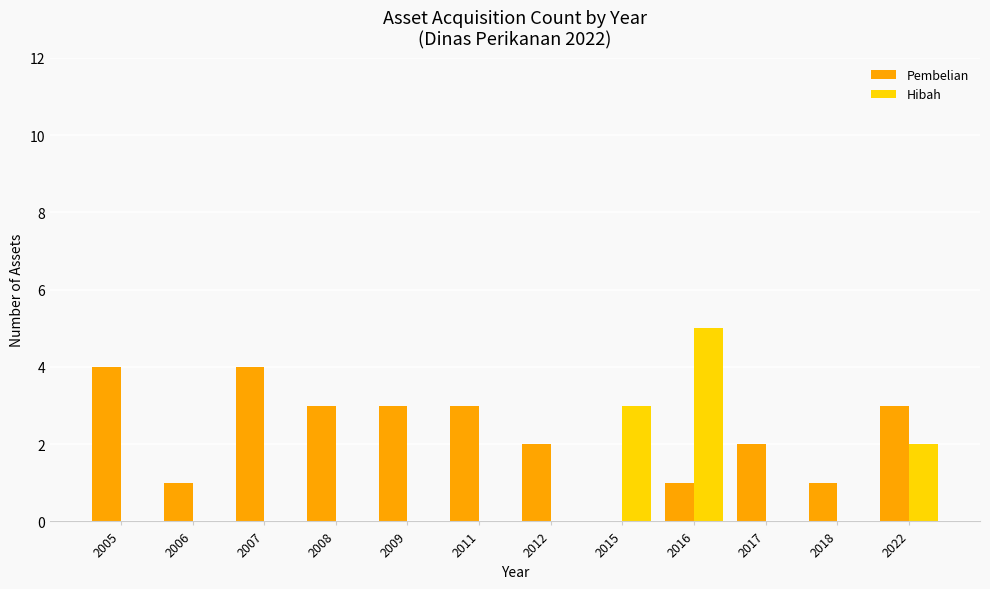

At which label does Hibah reach its peak?

2016